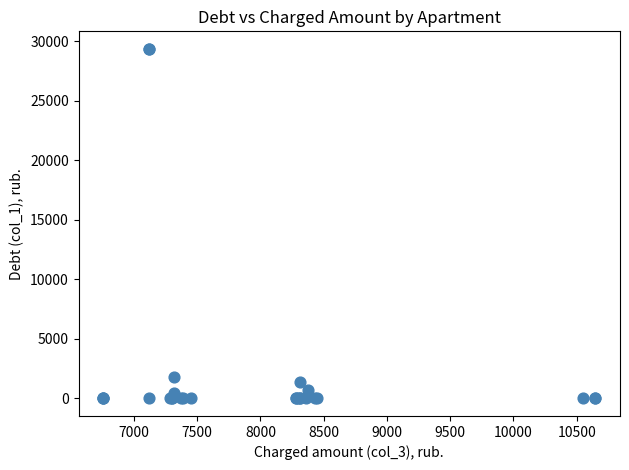

What Y value in the scatter plot is closest to 14675?

1798.6